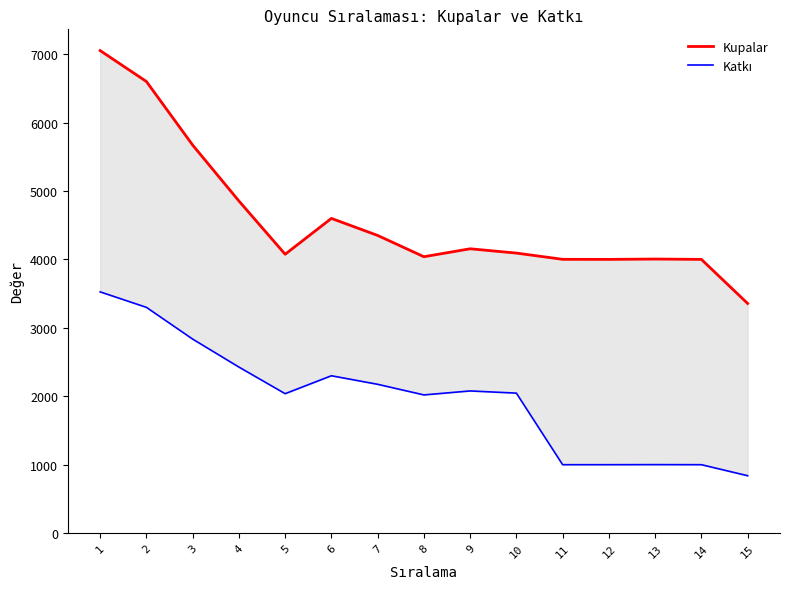

List the series in order of their overall mean, lowest first.

Katkı, Kupalar